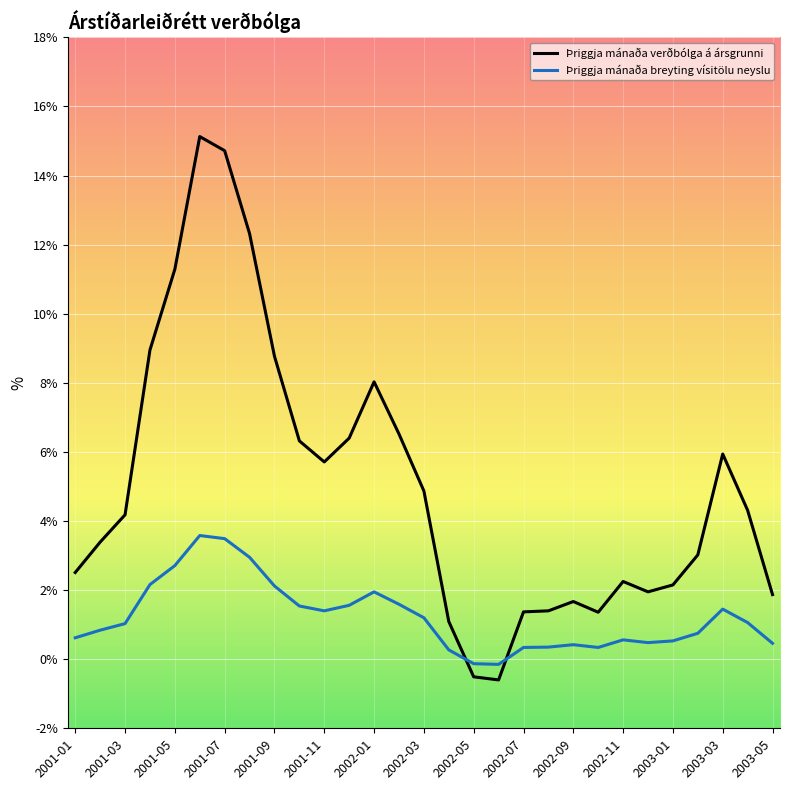

Which series has the largest total across all categories?

Þriggja mánaða verðbólga á ársgrunni